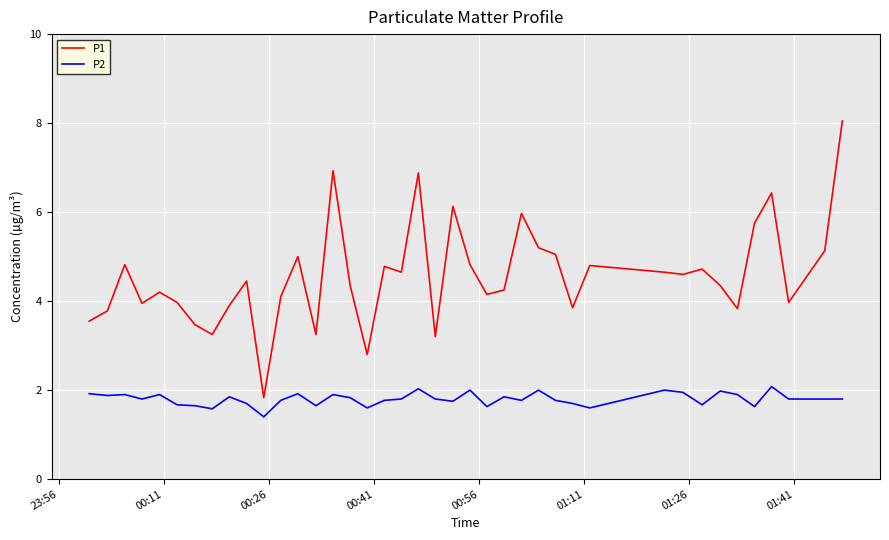

Which series has the widest spread of values?

P1